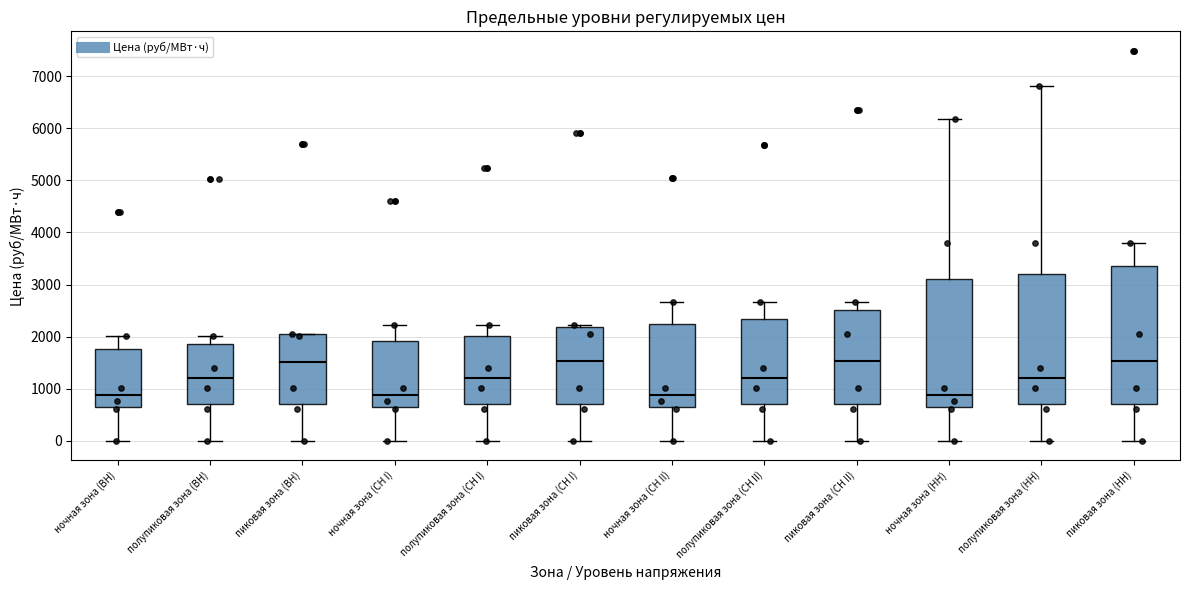

Reading left to right, transcribe this box plot: for each box, give where its median line is, the range the box spans, and where its two whiskers end, as read against the y-axis. The values are not printed on the chart, so give them approximately, as read against the axis.

ночная зона (ВН): median 900, box 600 to 1800, whiskers 0 to 2000
полупиковая зона (ВН): median 1200, box 700 to 1900, whiskers 0 to 2000
пиковая зона (ВН): median 1500, box 700 to 2000, whiskers 0 to 2100
ночная зона (СН I): median 900, box 600 to 1900, whiskers 0 to 2200
полупиковая зона (СН I): median 1200, box 700 to 2000, whiskers 0 to 2200
пиковая зона (СН I): median 1500, box 700 to 2200, whiskers 0 to 2200 (just above the box's upper edge)
ночная зона (СН II): median 900, box 600 to 2200, whiskers 0 to 2700
полупиковая зона (СН II): median 1200, box 700 to 2300, whiskers 0 to 2700
пиковая зона (СН II): median 1500, box 700 to 2500, whiskers 0 to 2700
ночная зона (НН): median 900, box 600 to 3100, whiskers 0 to 6200
полупиковая зона (НН): median 1200, box 700 to 3200, whiskers 0 to 6800
пиковая зона (НН): median 1500, box 700 to 3400, whiskers 0 to 3800